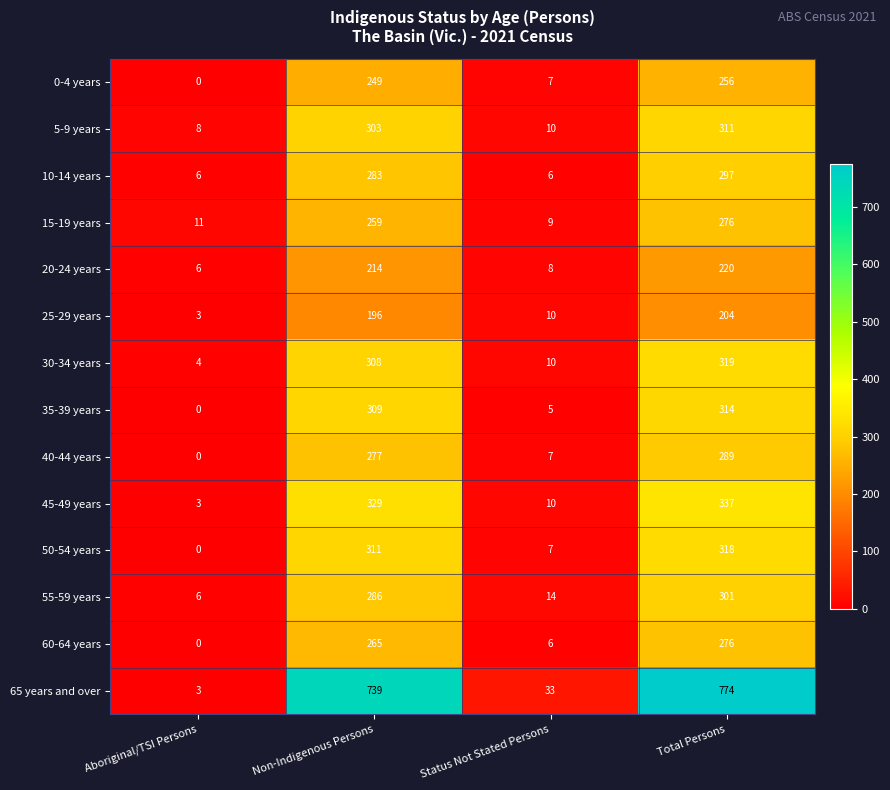

What is the difference between the 60-64 years values at Aboriginal/TSI Persons and Status Not Stated Persons?

6